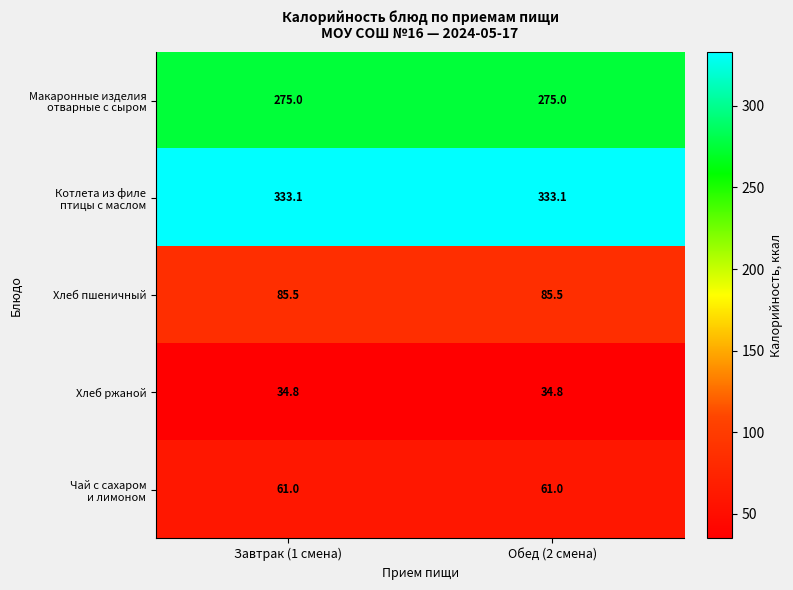

True or false: Хлеб пшеничный has a value of 85.5 at Завтрак (1 смена).

True